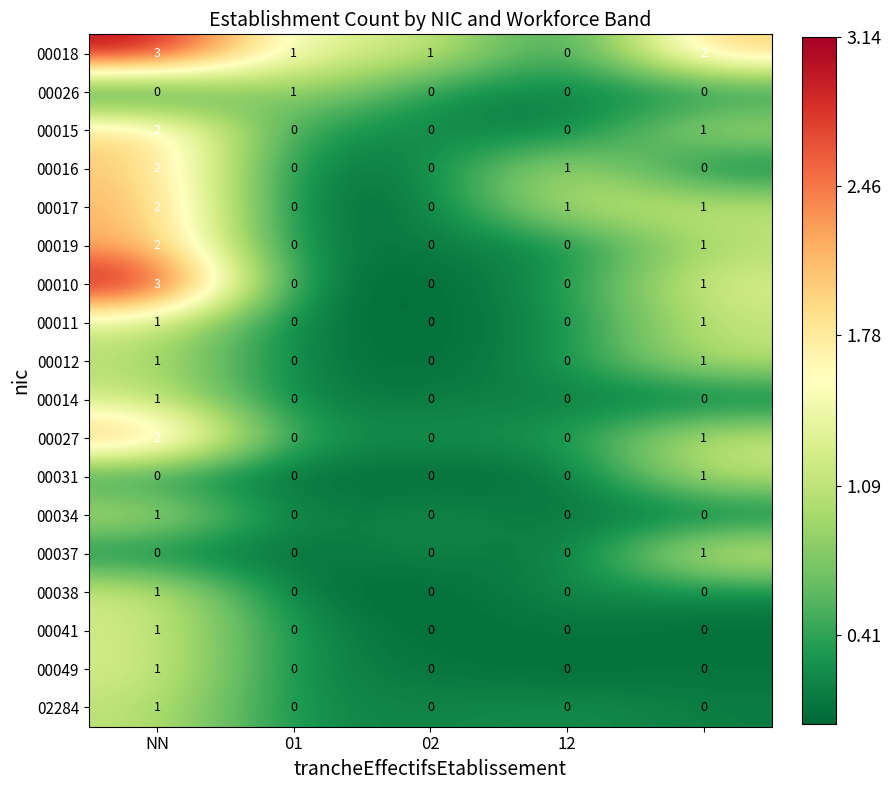

How many categories are shown in the chart?

5